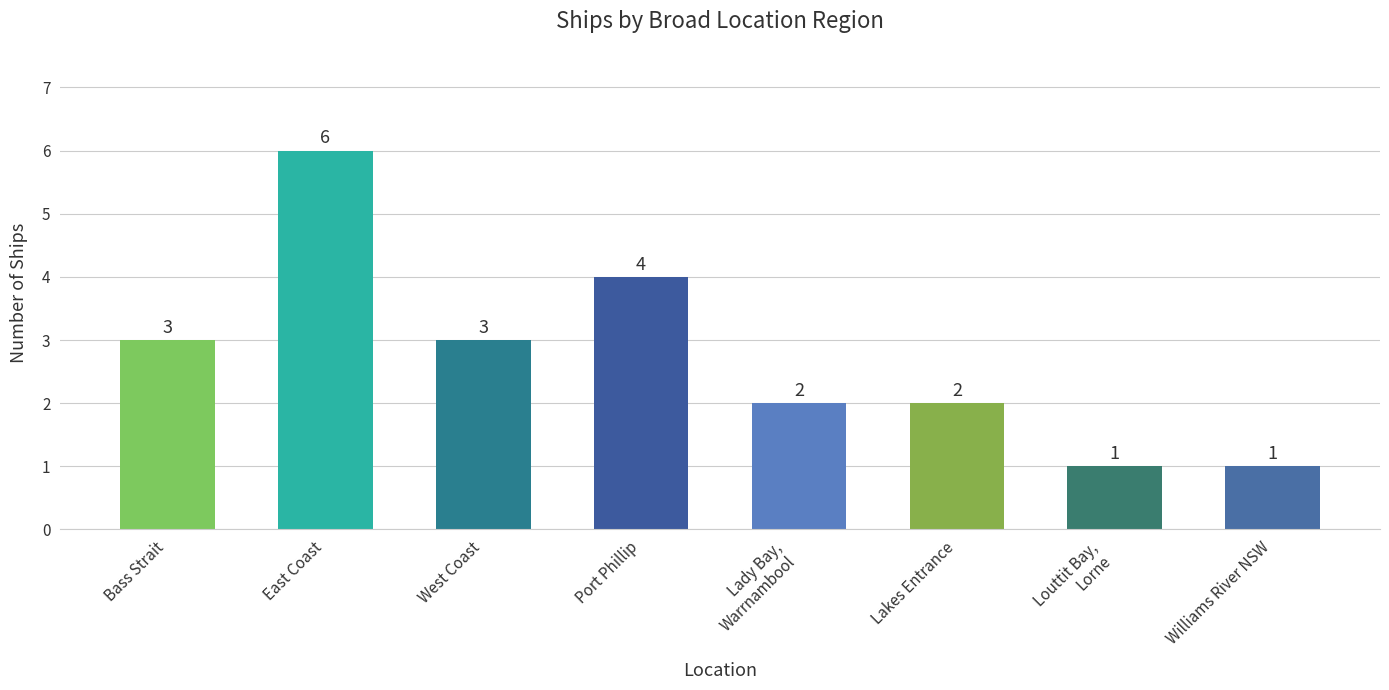

What is the change in value from West Coast to Port Phillip?

+1